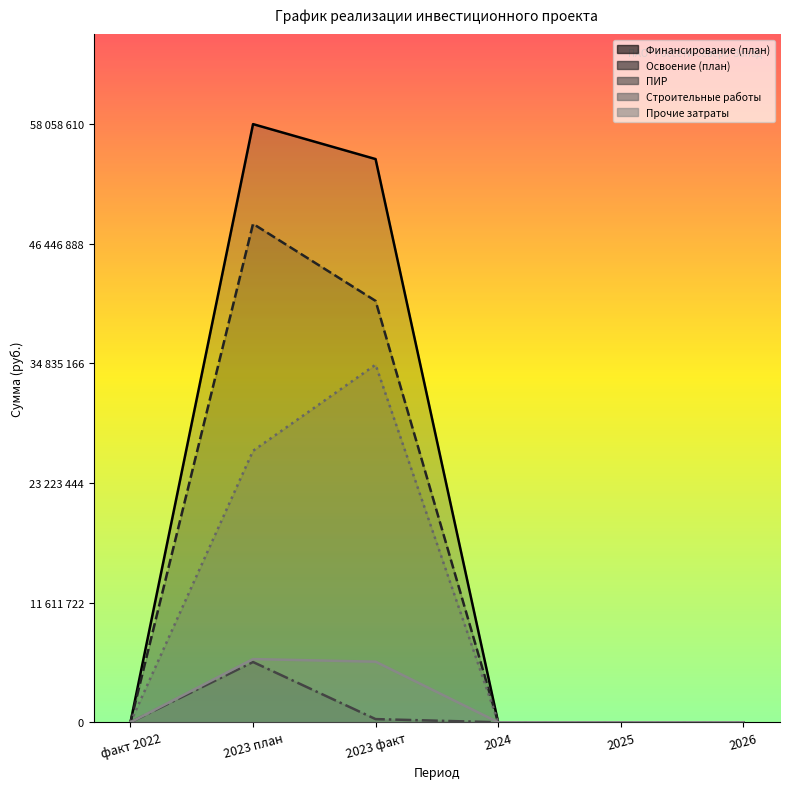

Which has a higher value, факт 2022 or 2023 факт?

2023 факт